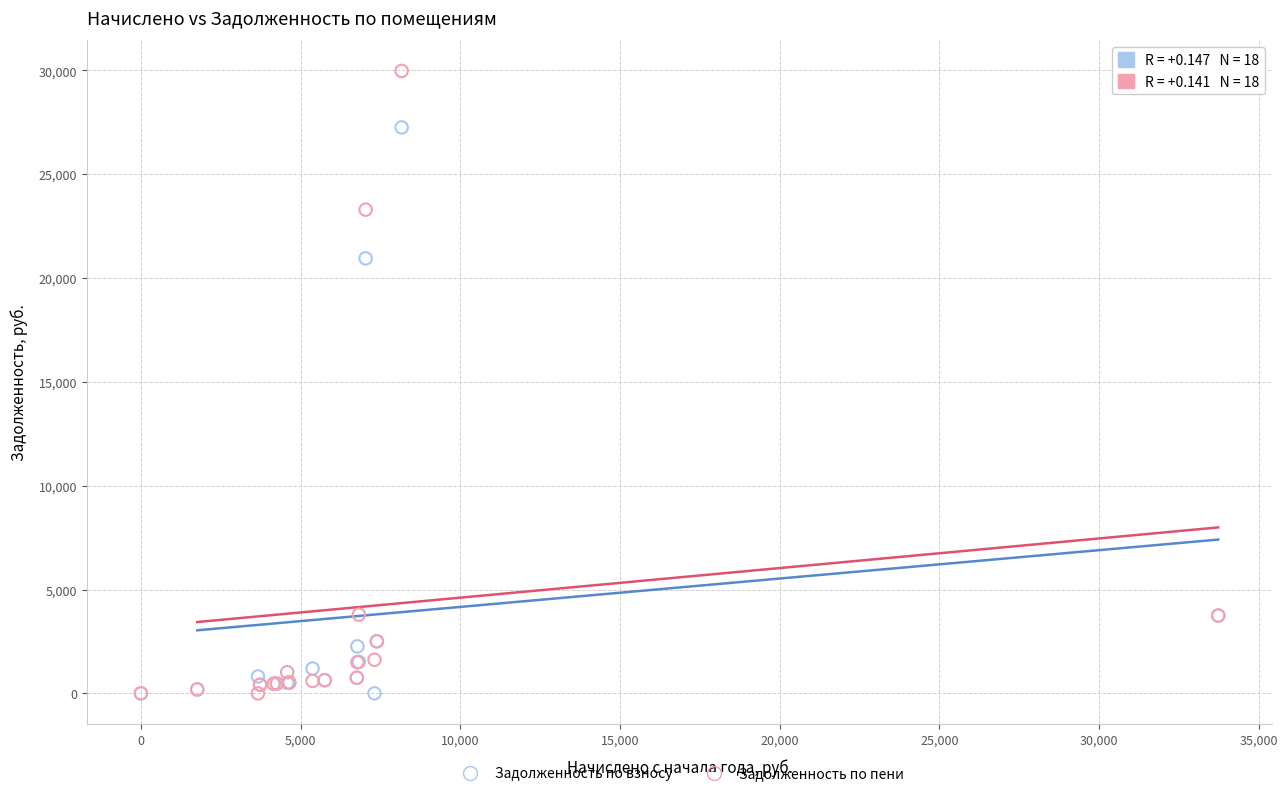

Which series has the widest spread of Y values?

Задолженность по пени